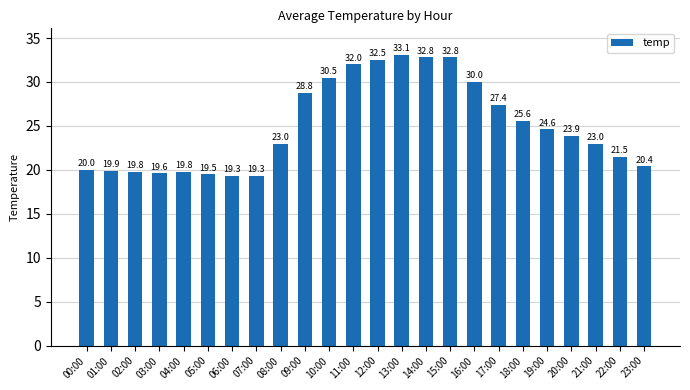

What is the minimum value shown in the chart?

19.3